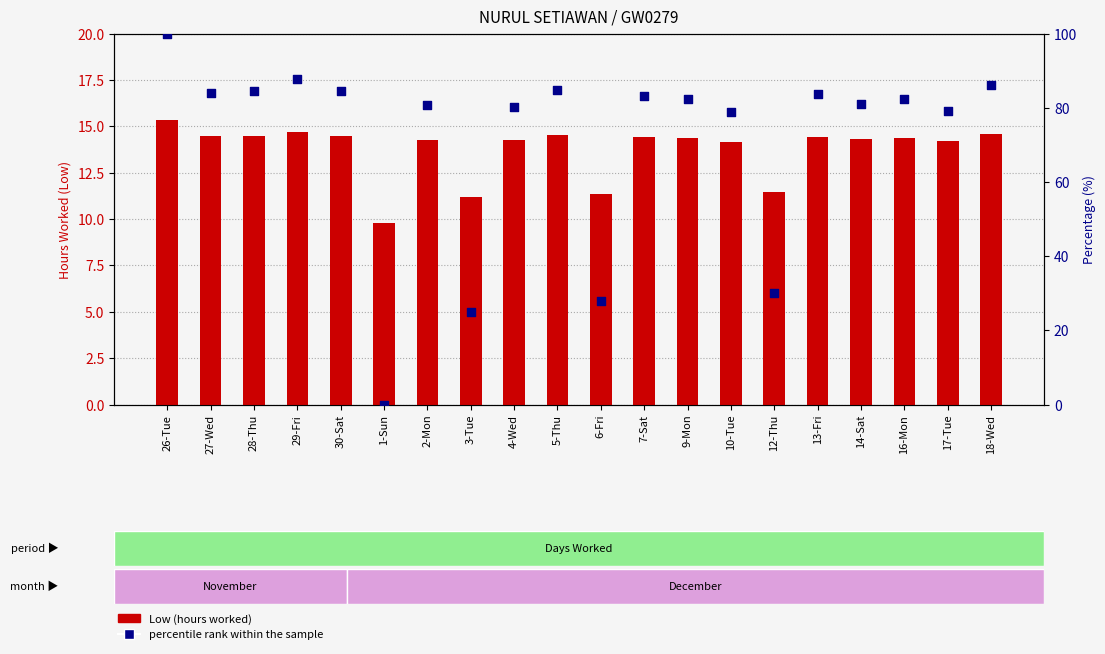

Which series has the widest spread of Y values?

percentile rank within the sample